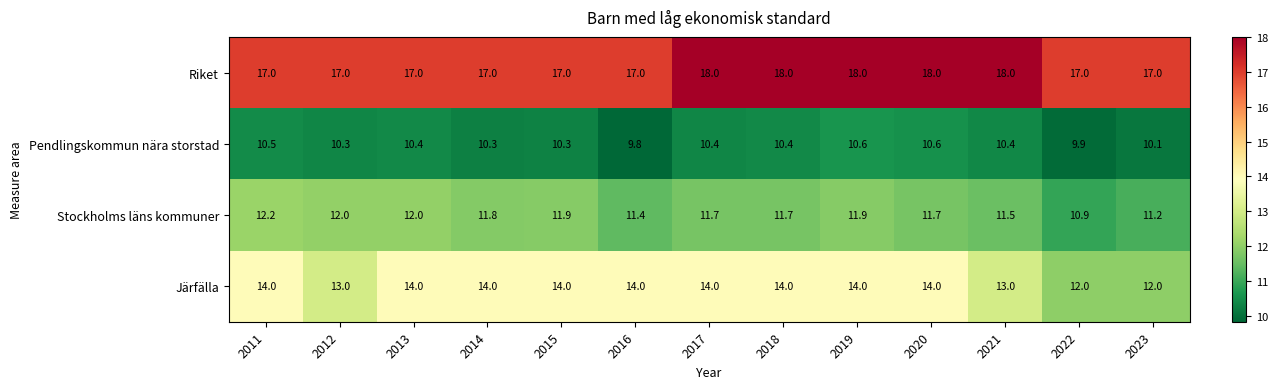

The value of Riket at 2012 is 17.0. True or false?

True